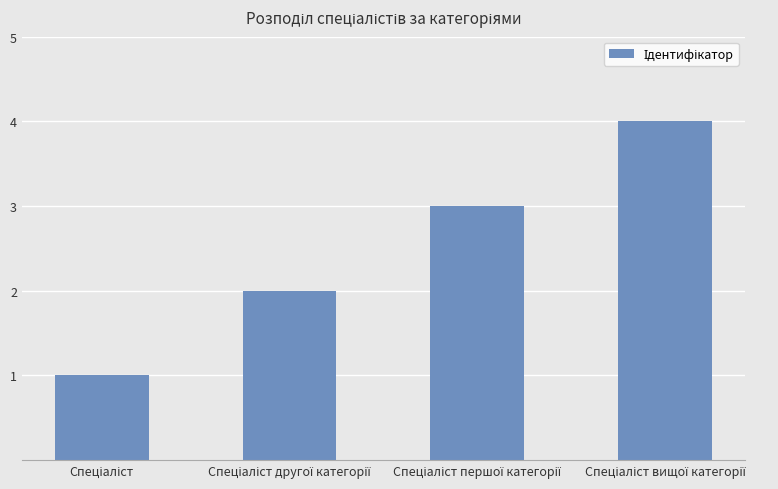

What is the maximum value shown in the chart?

4